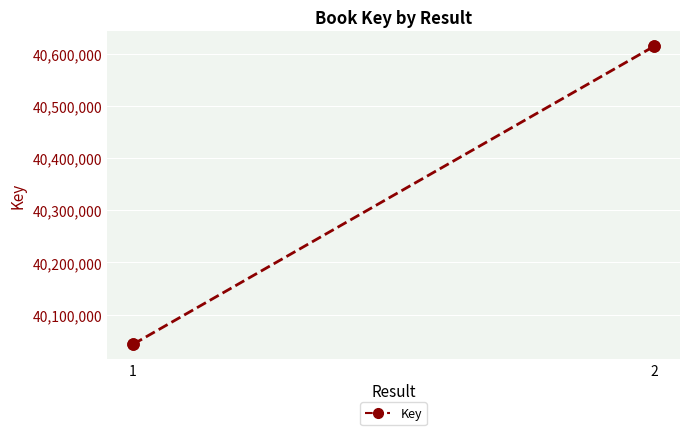

Which label corresponds to the largest value in the chart?

2